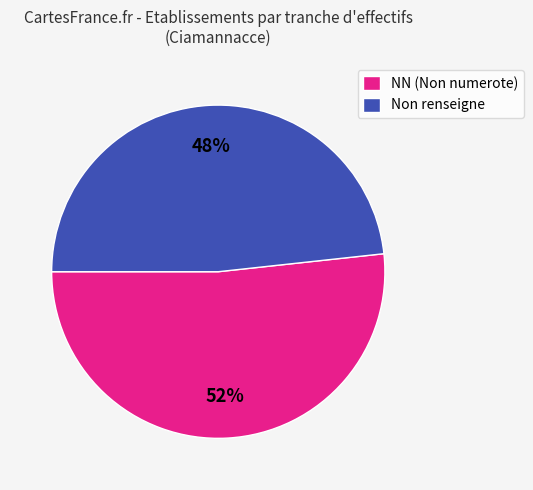

To the nearest percent, what percentage of the pie is Non renseigne?

48%